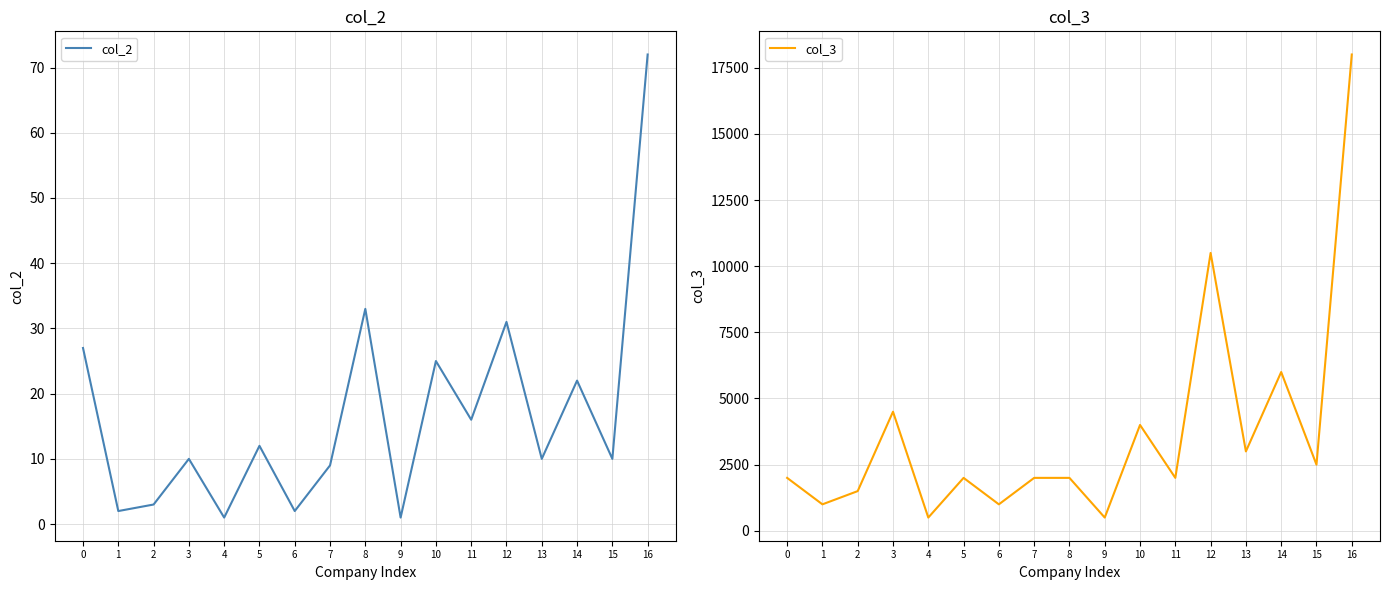

At which category is the sum across all series the highest?

16